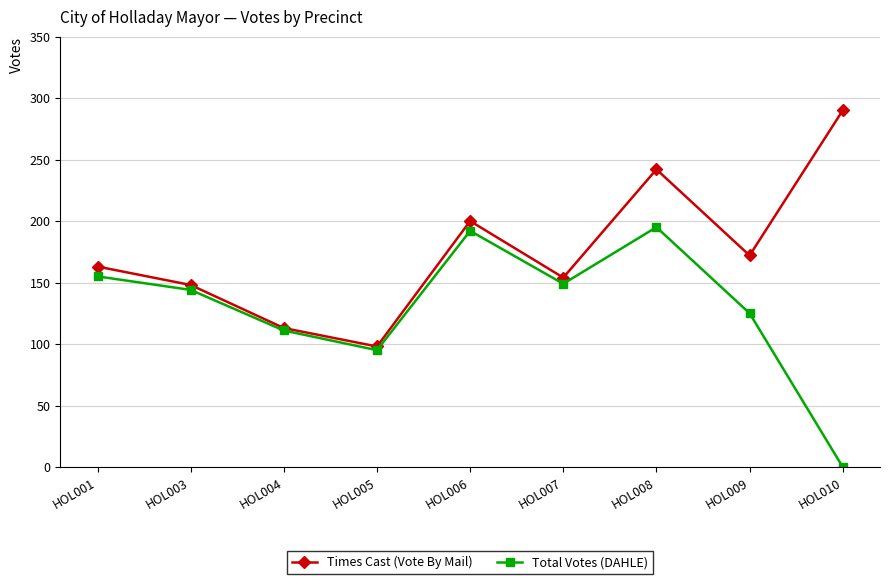

What is the difference between the highest and lowest values at HOL001?

8